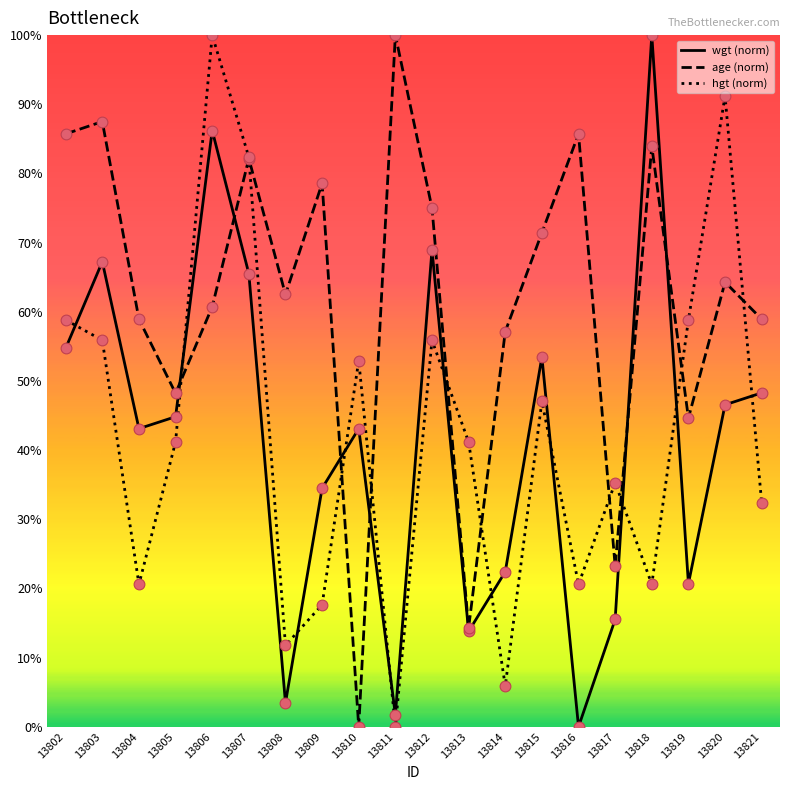

What is the total value across all series at 13814?

85.4